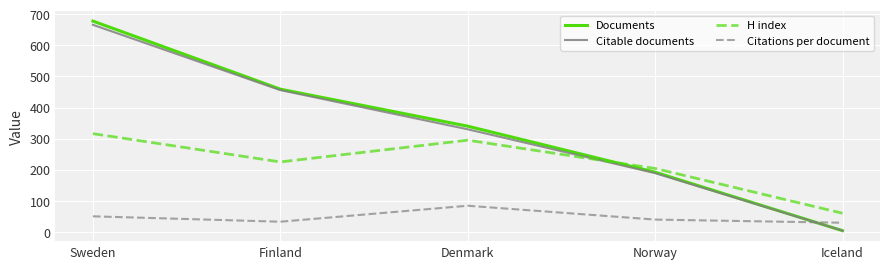

True or false: H index and Citations per document intersect in this chart.

False